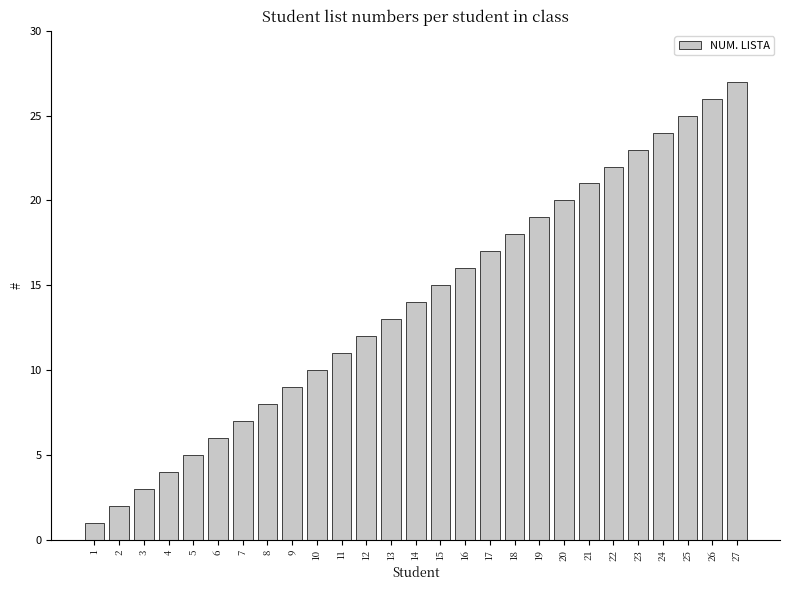

Reading left to right, what are all the values shown in this chart?

1	2	3	4	5	6	7	8	9	10	11	12	13	14	15	16	17	18	19	20	21	22	23	24	25	26	27